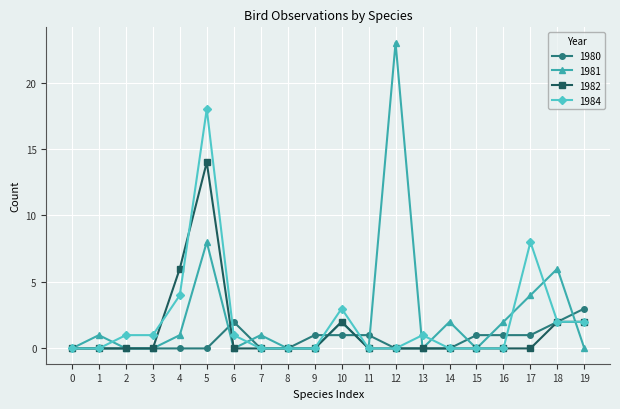

Which series has the widest spread of values?

1981